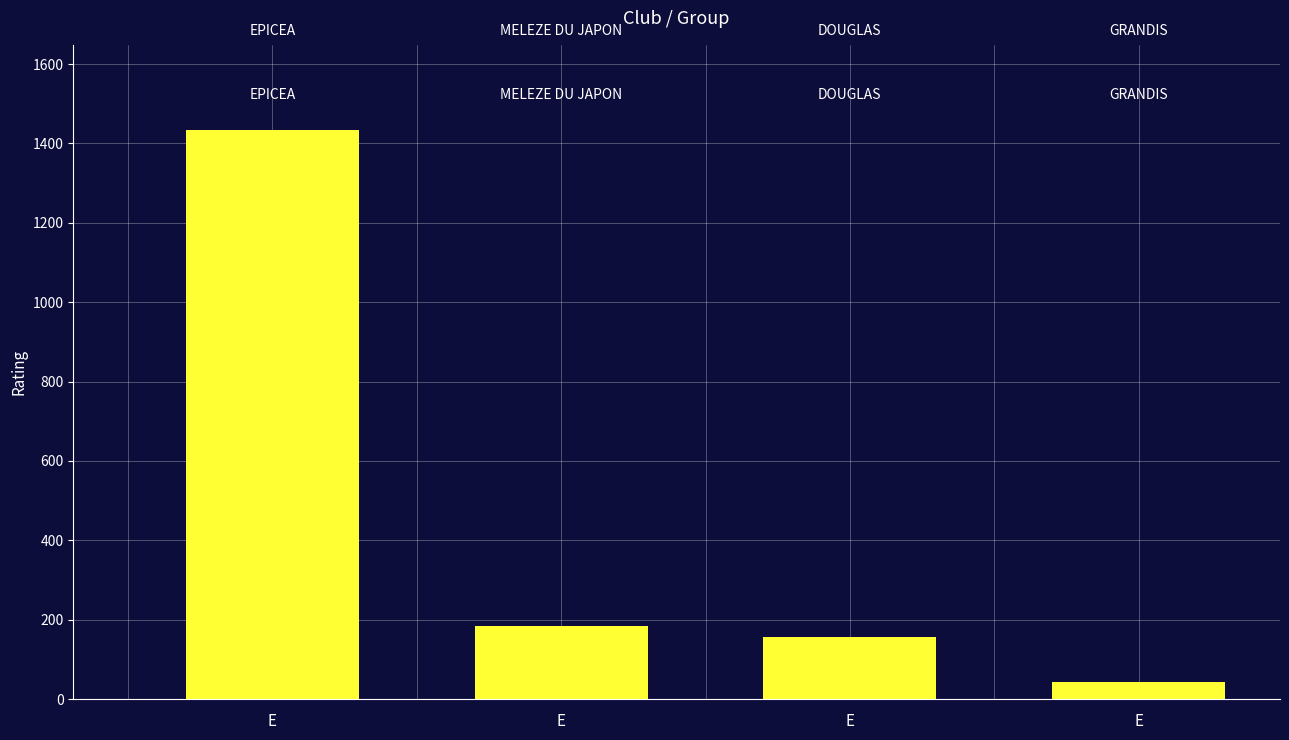

What is the minimum value shown in the chart?

43.9